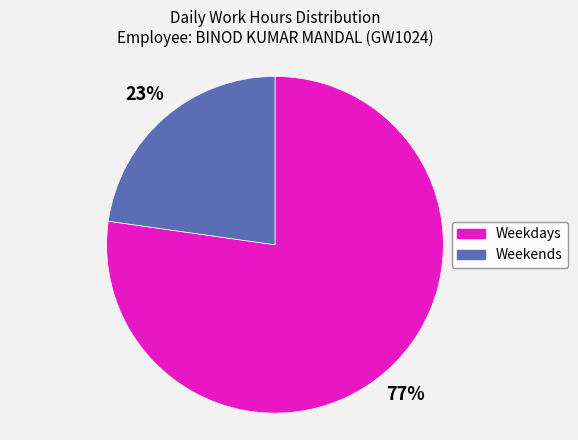

Is there a majority slice in this chart?

Yes